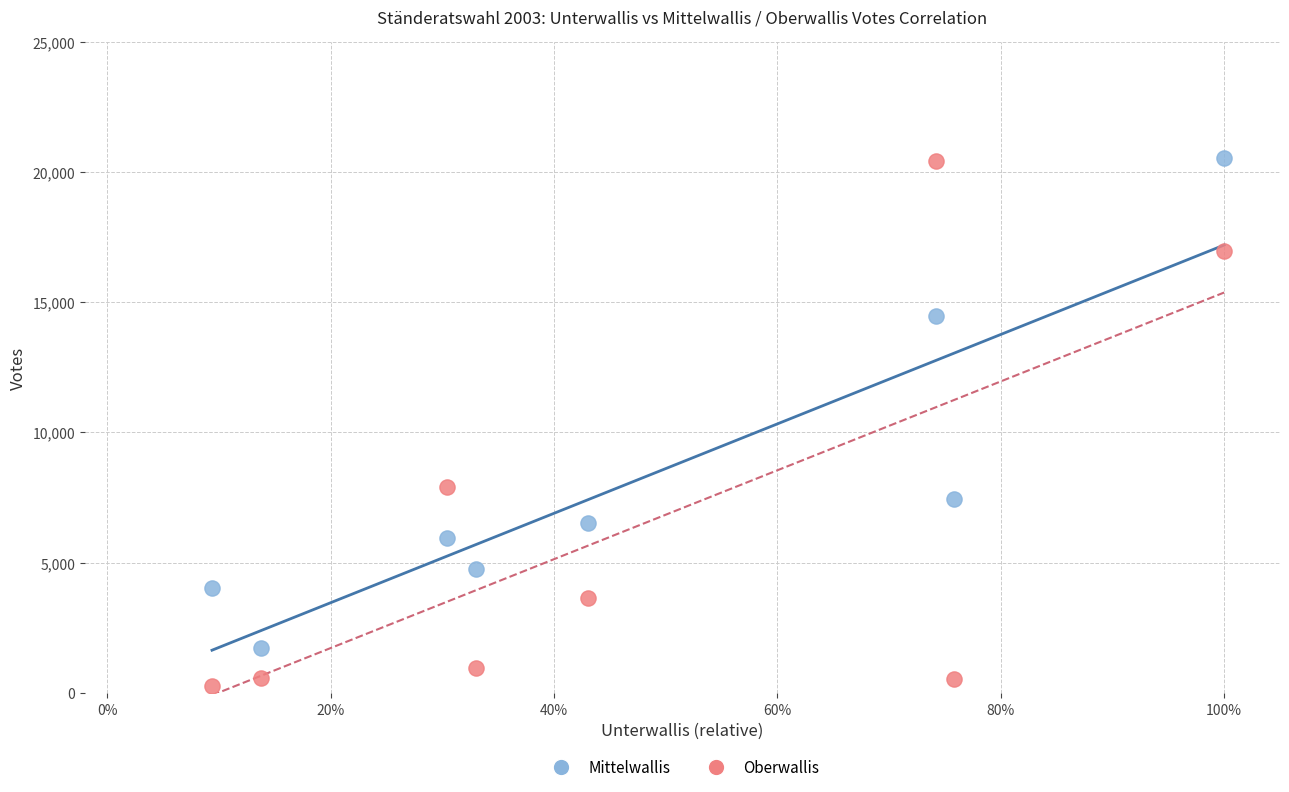

Which series has the largest Y range (max minus min)?

Oberwallis